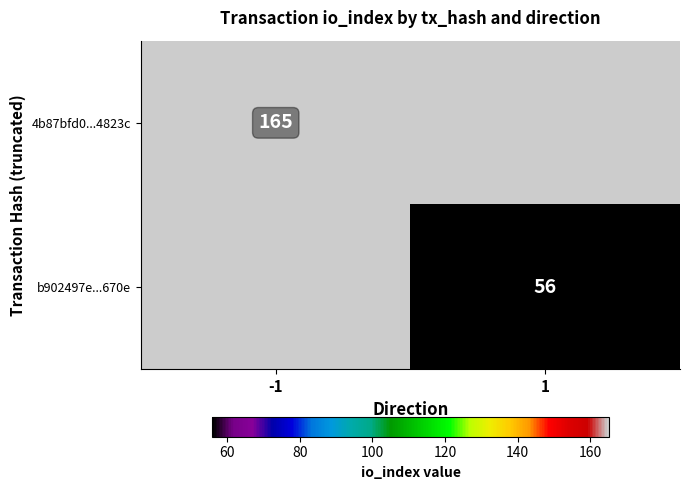

The value of 4b87bfd0...4823c at -1 is 65.3. True or false?

False